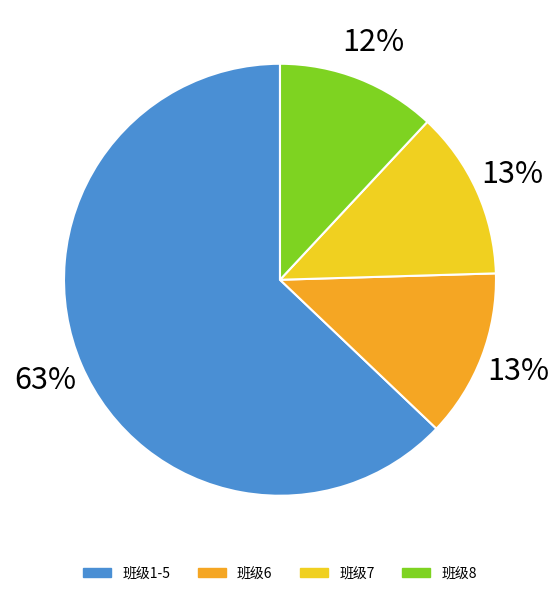

What percentage is the 6 slice, to the nearest percent?

13%